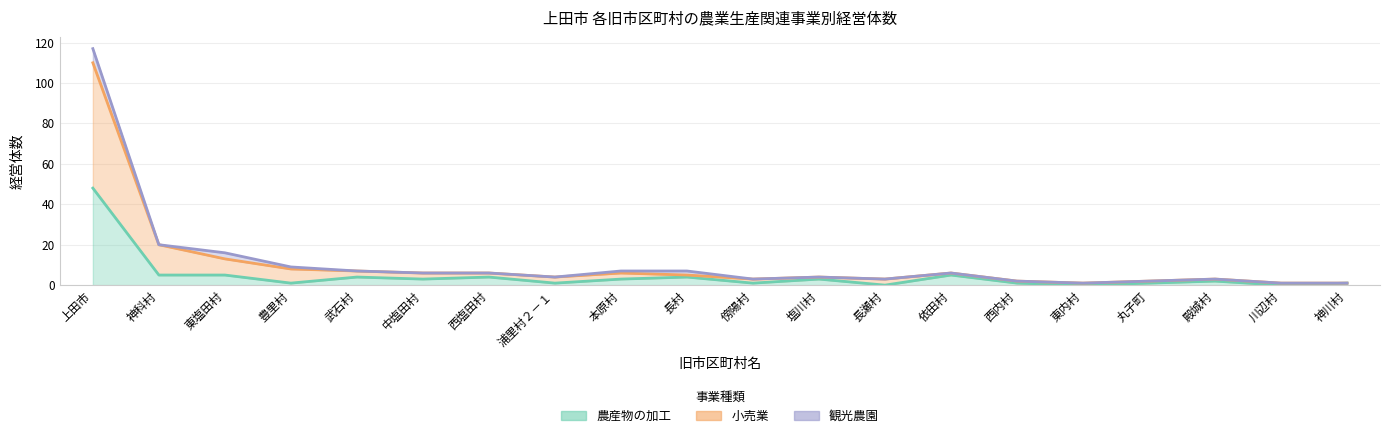

True or false: 小売業 and 農産物の加工 intersect in this chart.

False